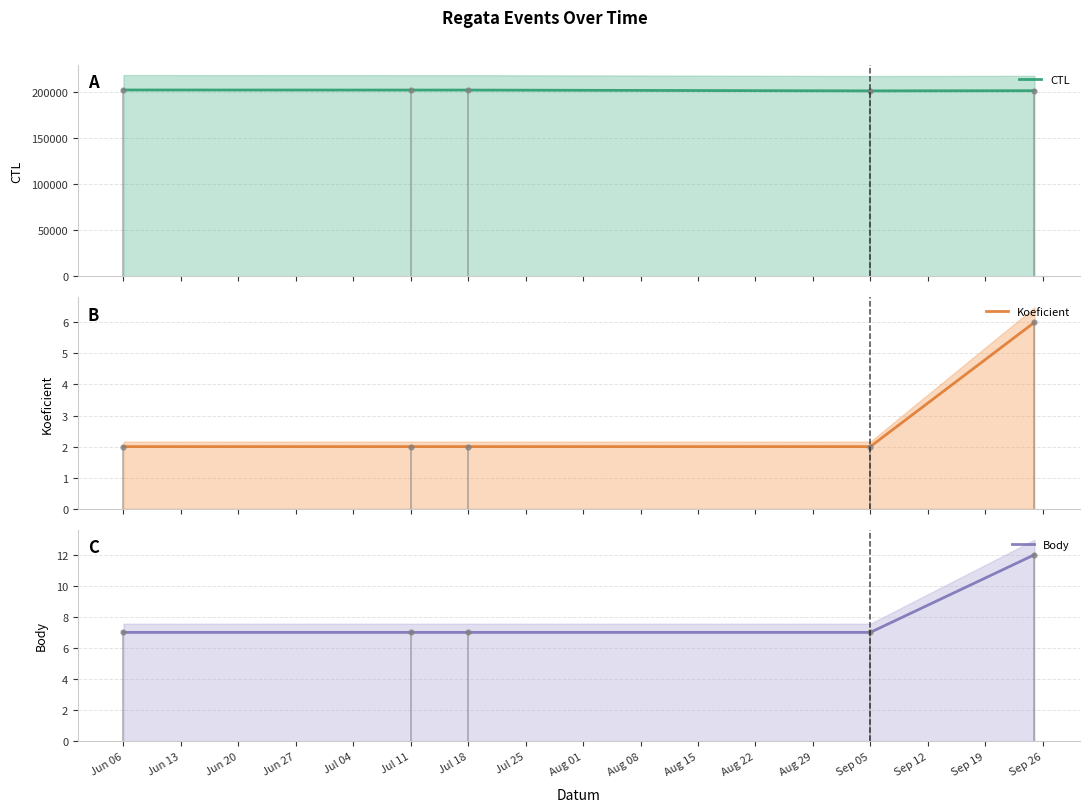

List the series in order of their peak value, lowest first.

Koeficient, Body, CTL